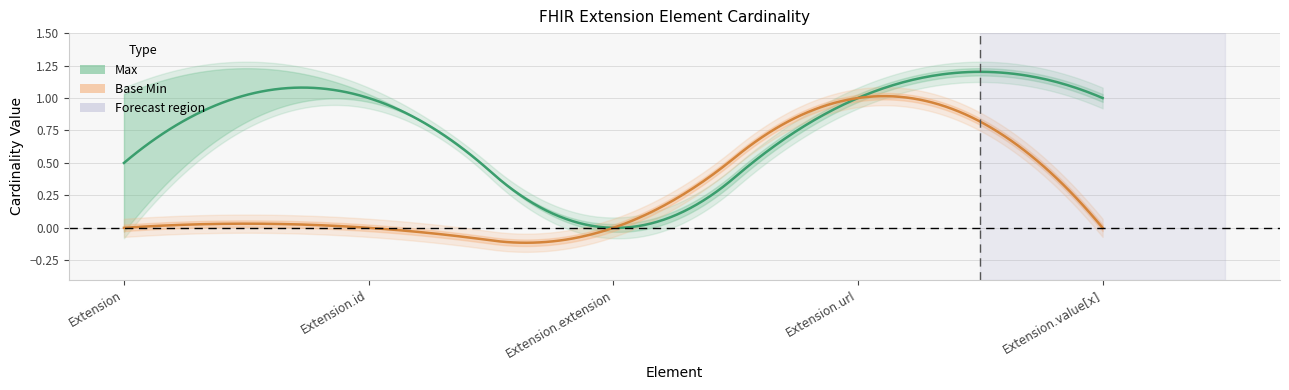

What is the sum of the Max values at Extension.value[x] and Extension?

2